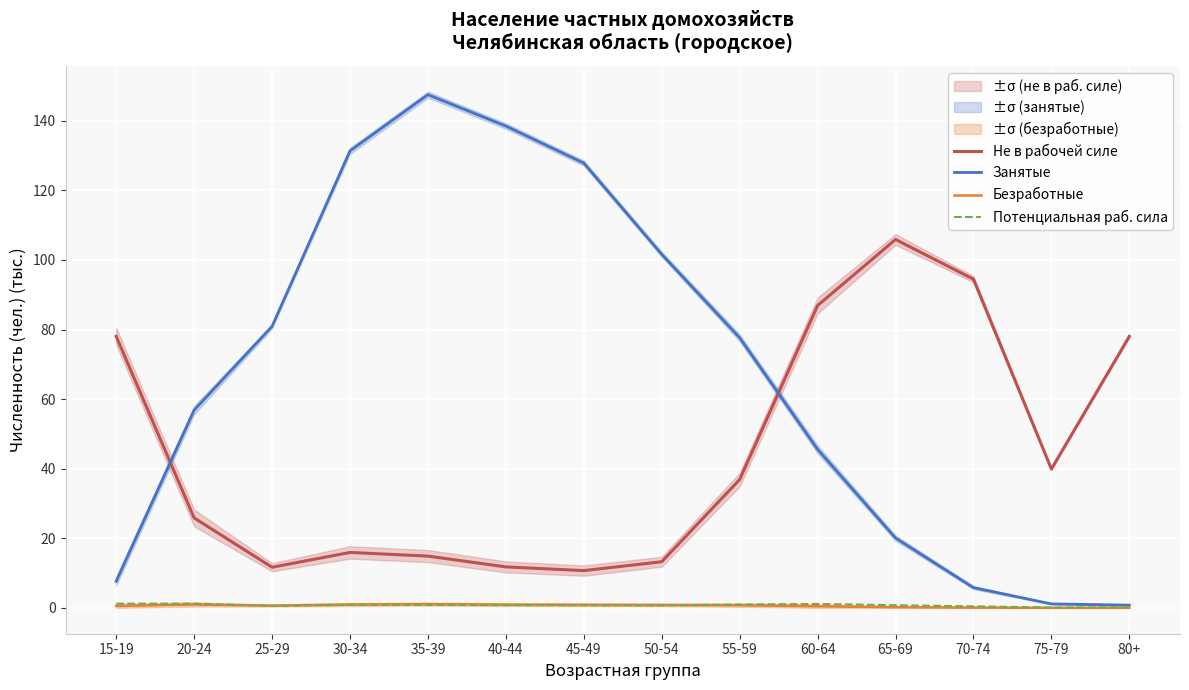

What is the highest value of the Потенциальная раб. сила series?

1.2